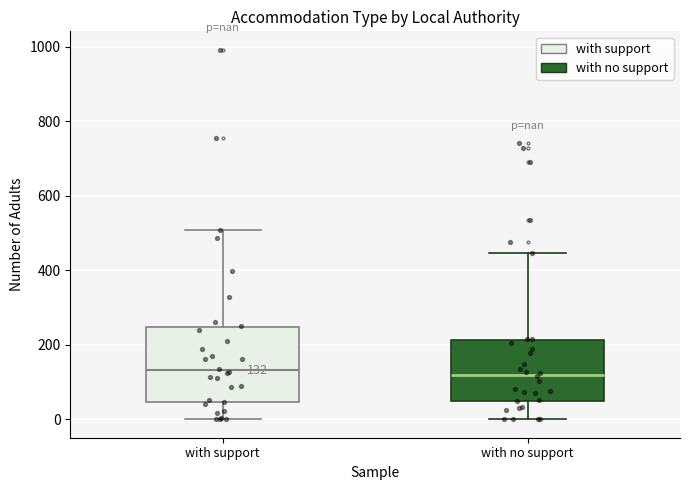

Comparing the boxes themselves (not the whiskers), which one is the tallest?

with support